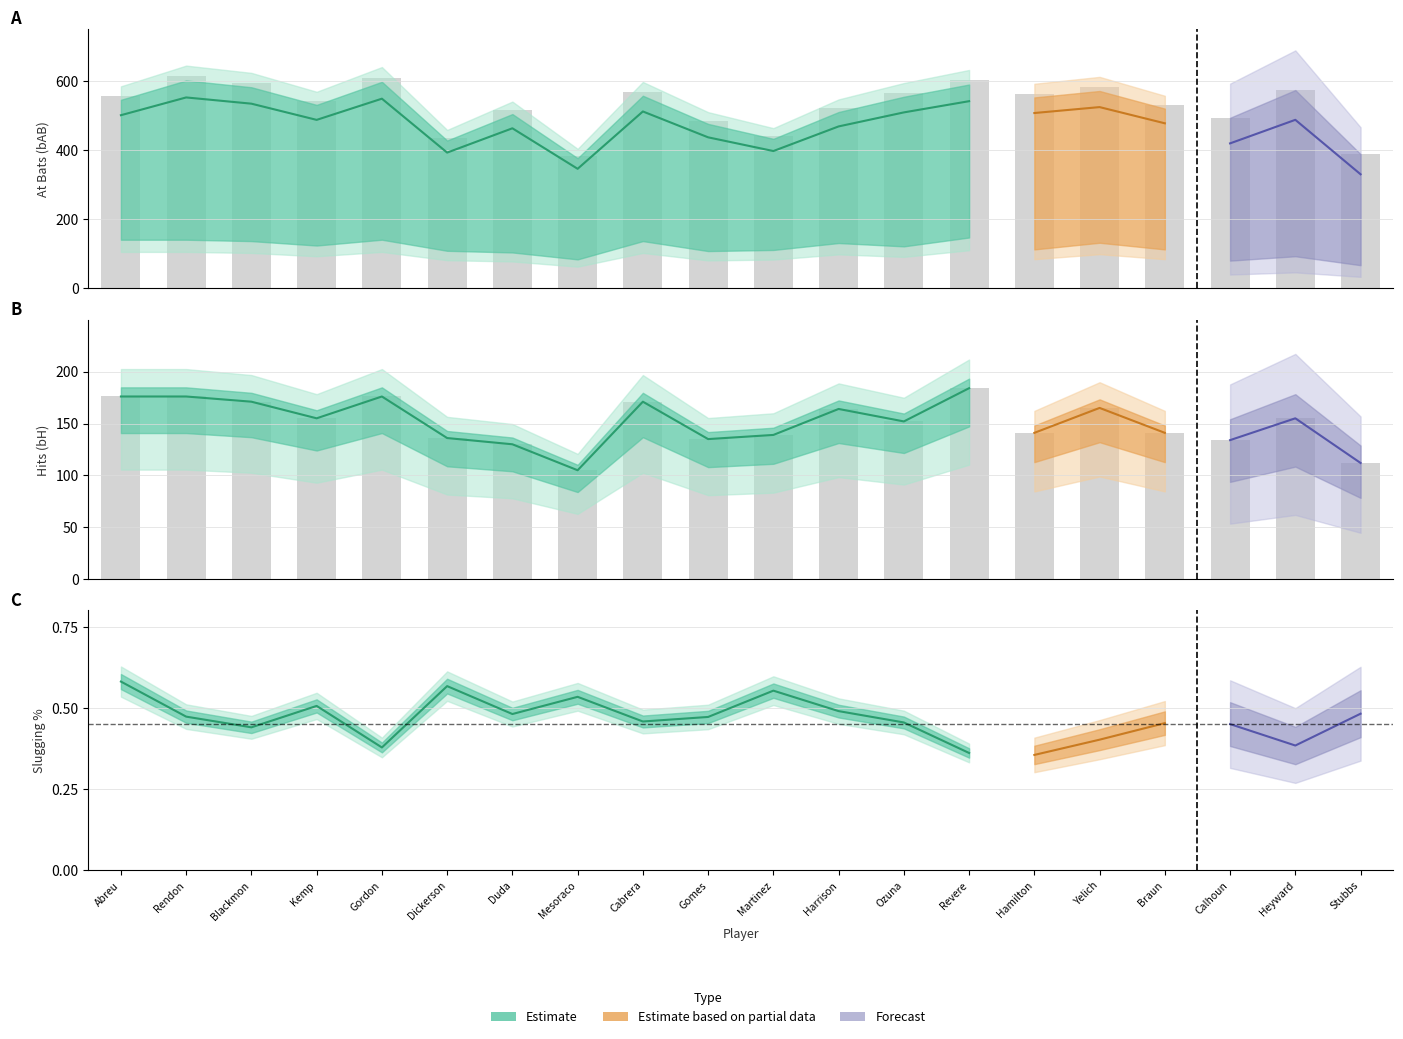

What is the label of the 13th bar from the left?

Ozuna